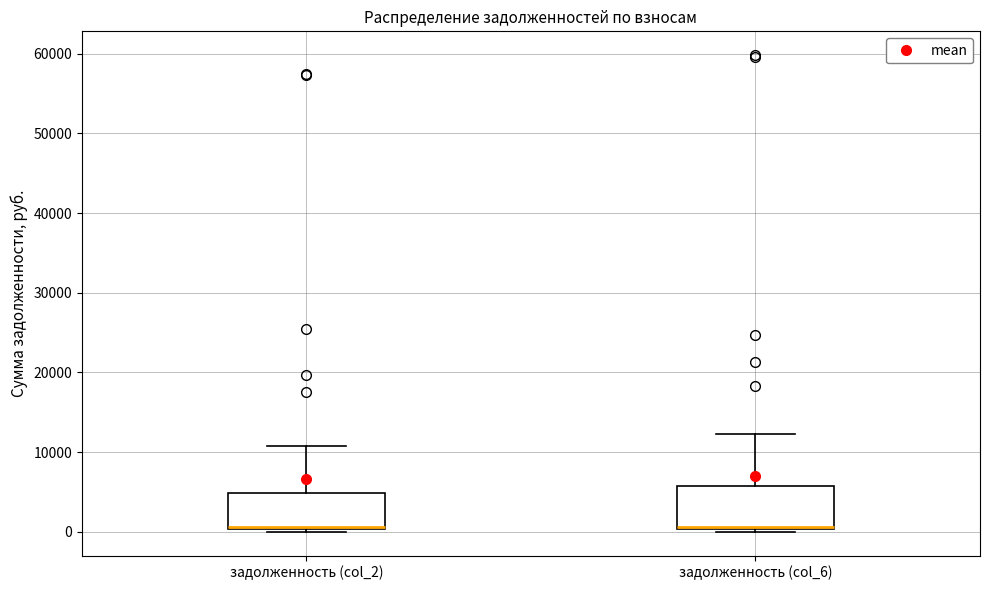

Reading left to right, transcribe this box plot: for each box, give where its median line is, the range the box spans, and where its two whiskers end, as read against the y-axis. The values are not printed on the chart, so give them approximately, as read against the axis.

задолженность (col_2): median 1000 (drawn on the box's lower edge), box 0 to 5000, whiskers 0 (just below the box's lower edge) to 11000
задолженность (col_6): median 1000 (drawn on the box's lower edge), box 0 to 6000, whiskers 0 (just below the box's lower edge) to 12000